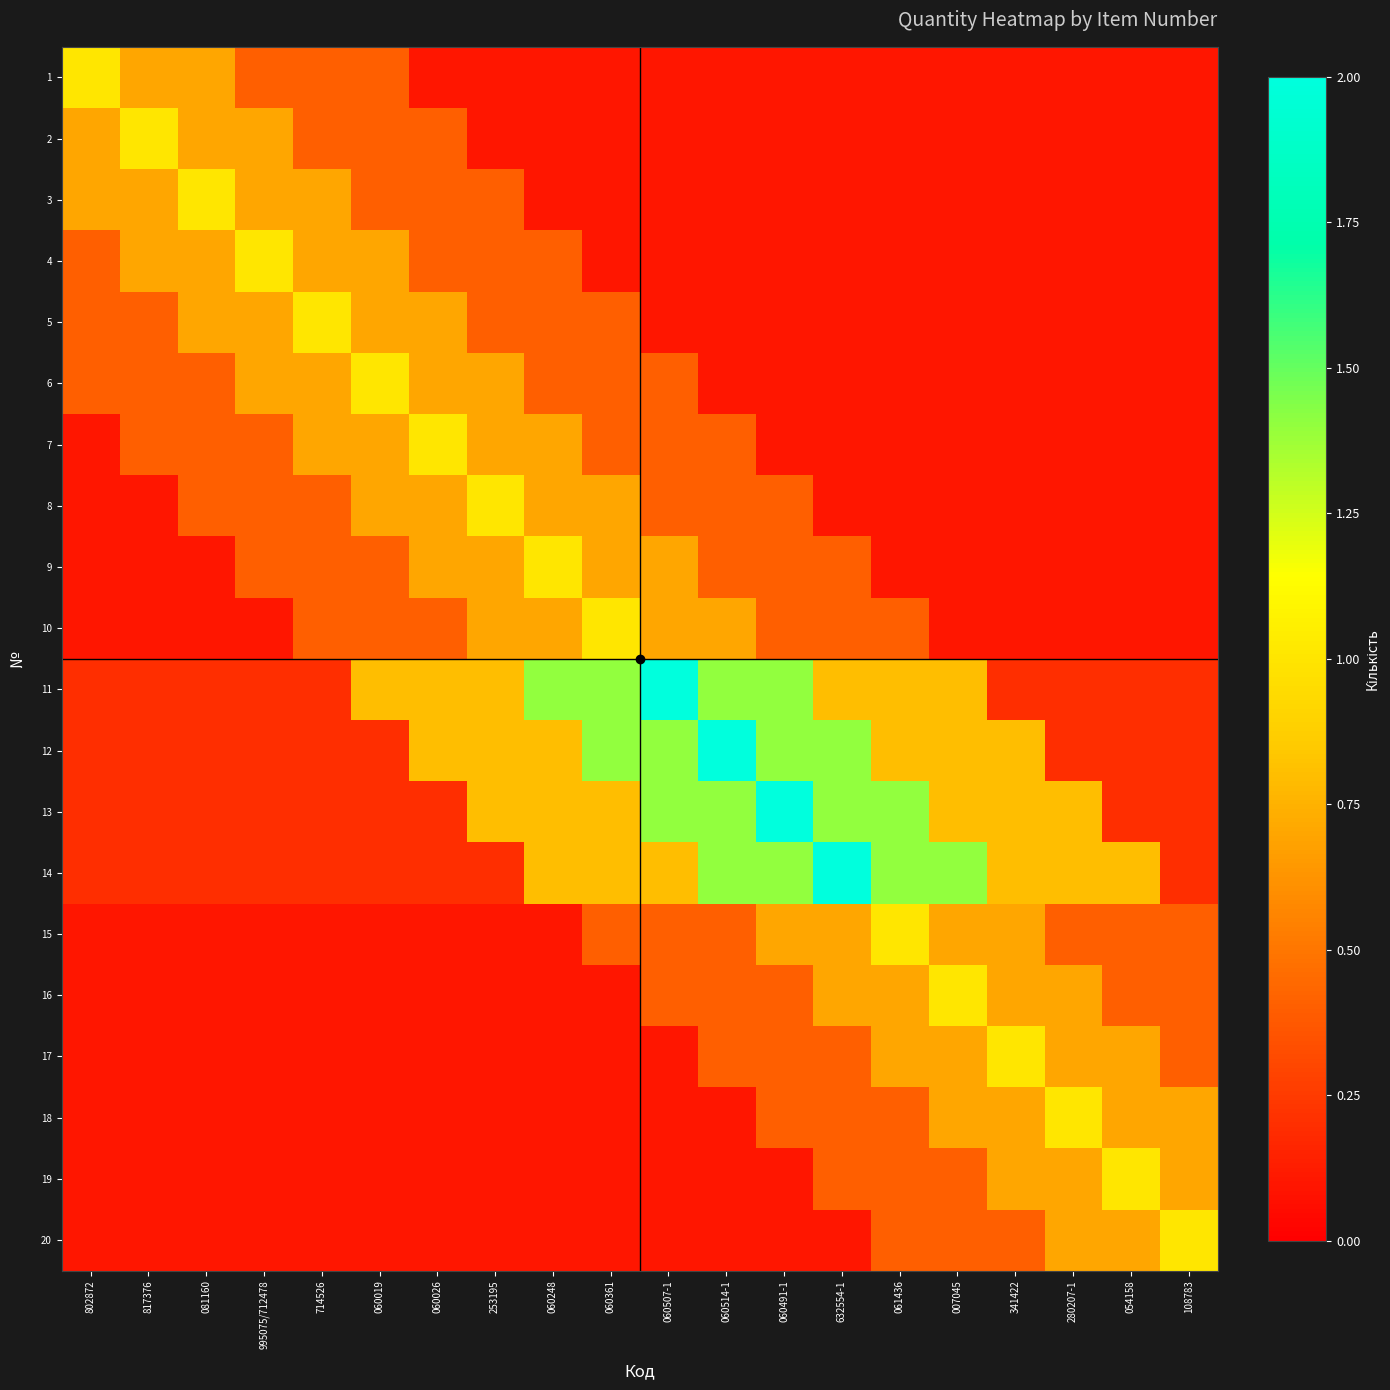

What is the total value across all series at 060514-1?

10.2